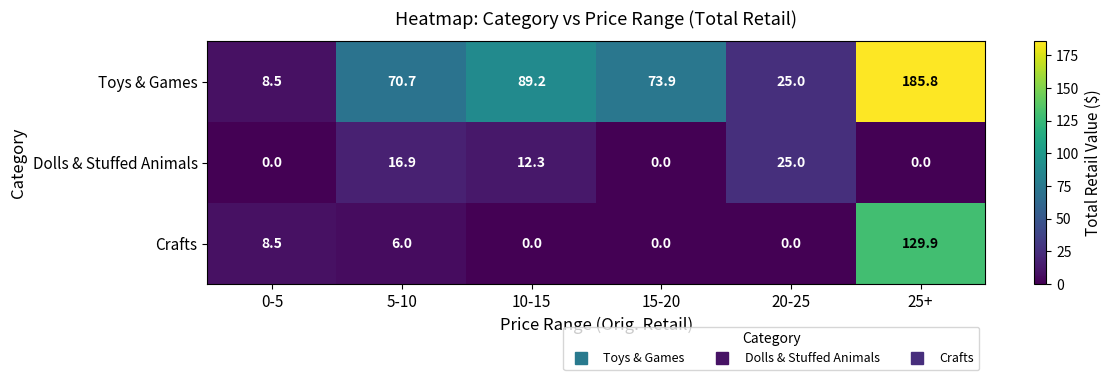

How many data points does each series have?

6